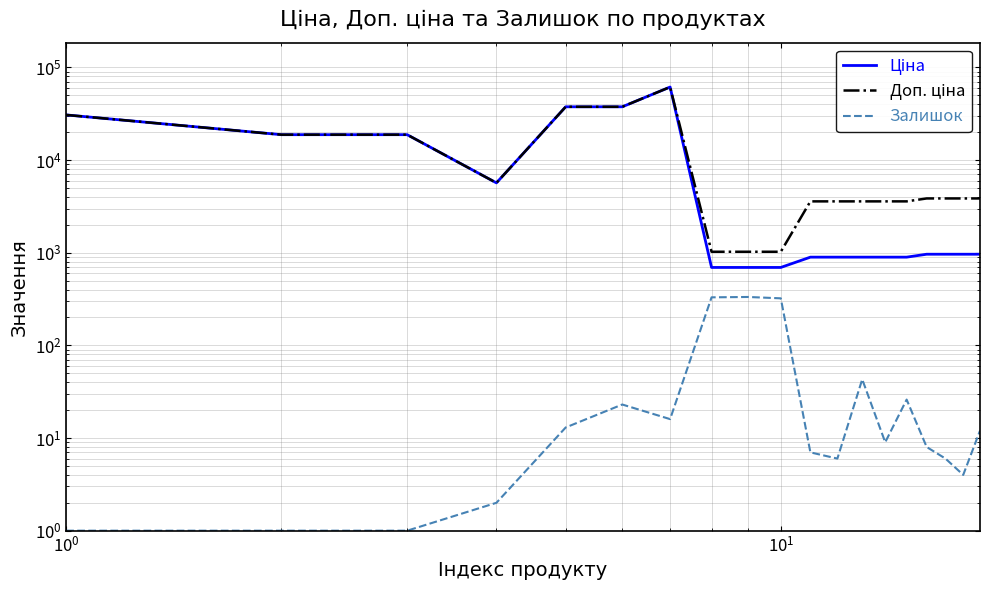

List the series in order of their peak value, lowest first.

Залишок, Ціна, Доп. ціна